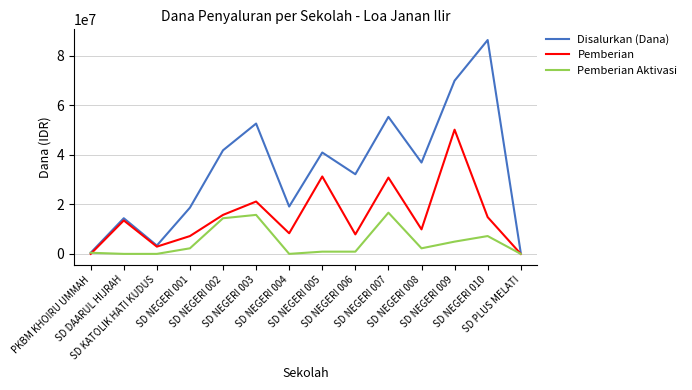

The Pemberian Aktivasi series shows 6599571 at SD NEGERI 007. True or false?

False